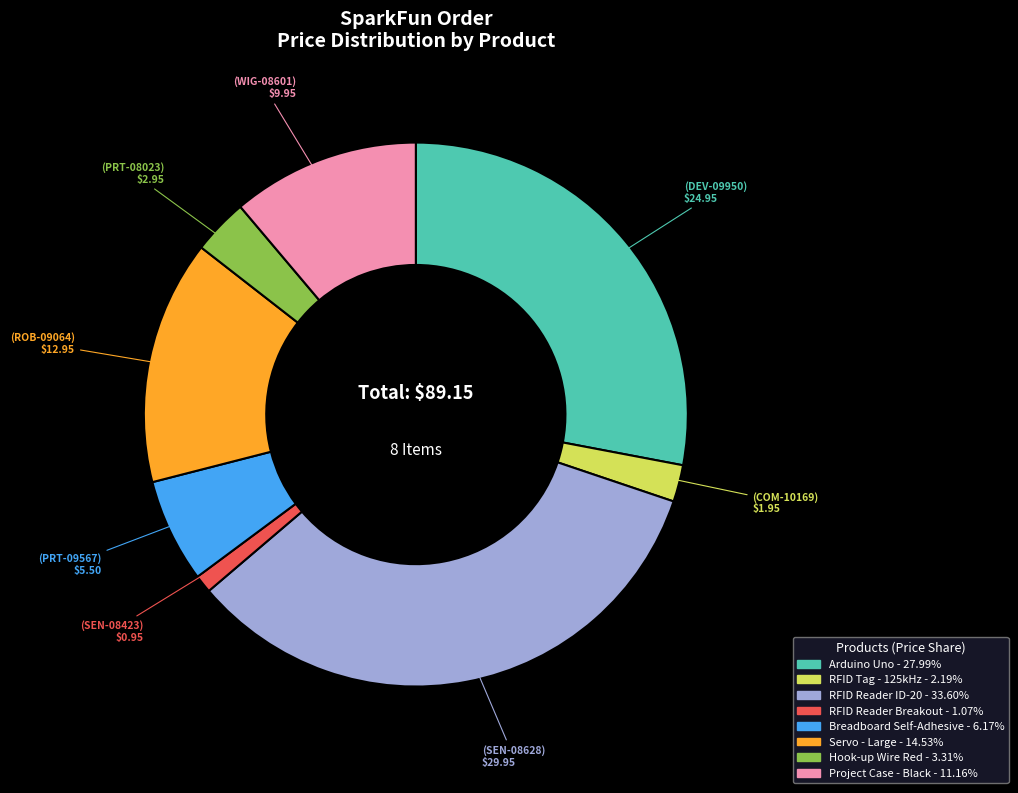

How many segments does this pie chart have?

8